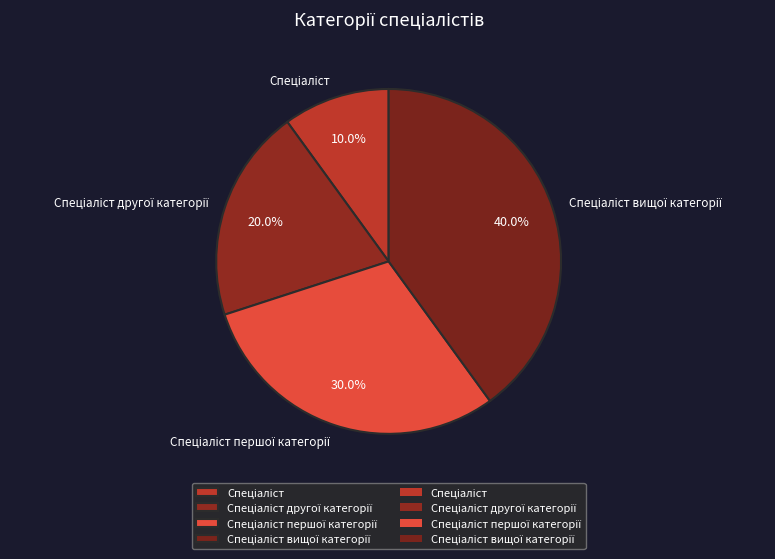

Does any single category account for the majority?

No